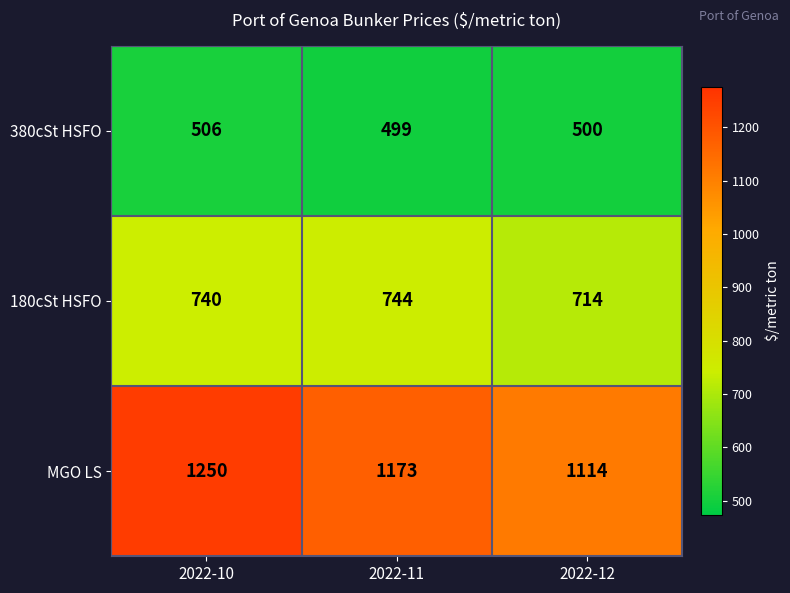

The value of 380cSt HSFO at 2022-12 is 500. True or false?

True